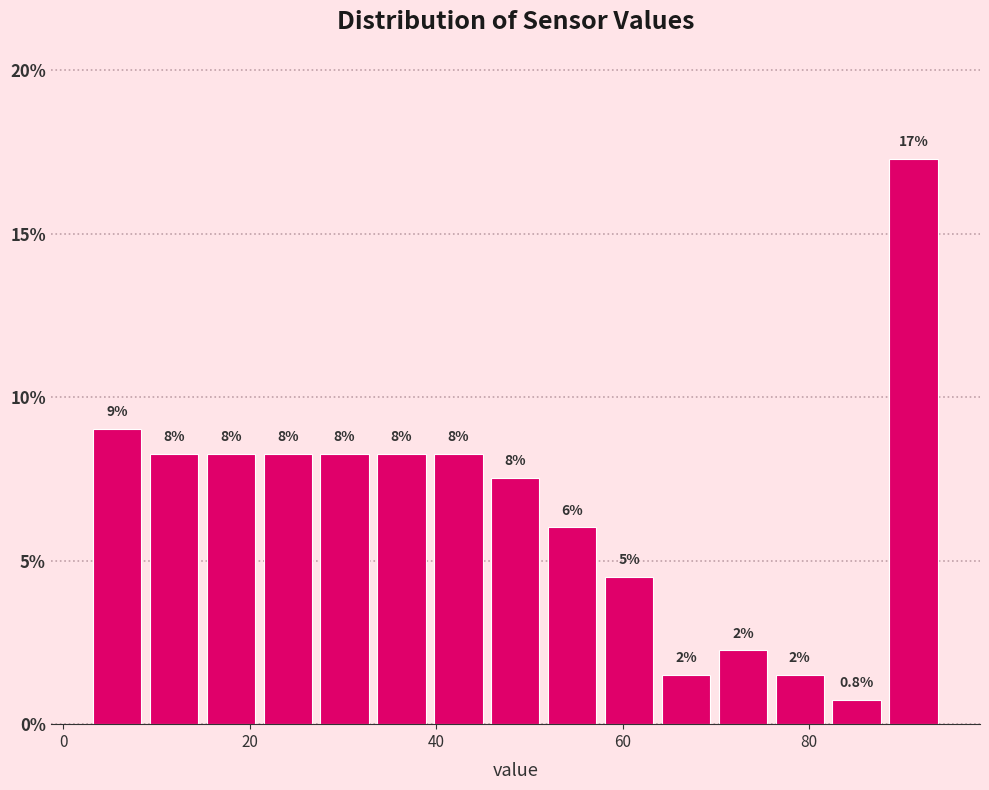

Around what value on the x-axis is the tallest bar? Give the approximate position of its centre, as read against the axis.

92